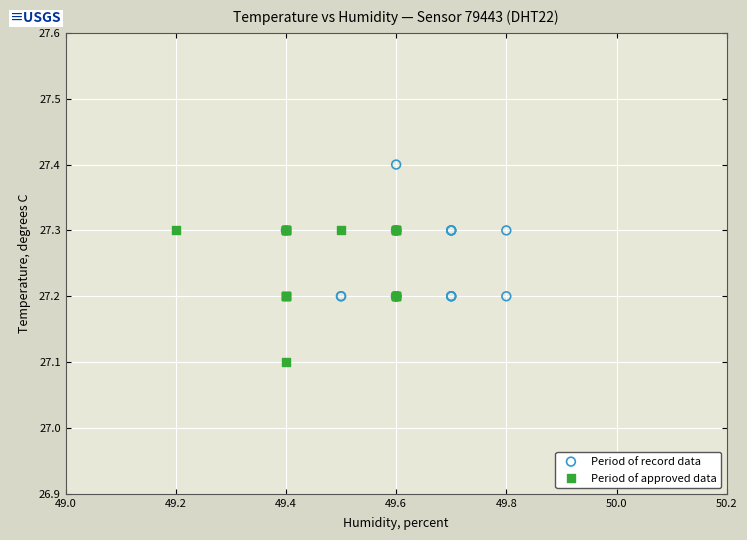

Which series reaches the minimum Y coordinate?

Period of approved data